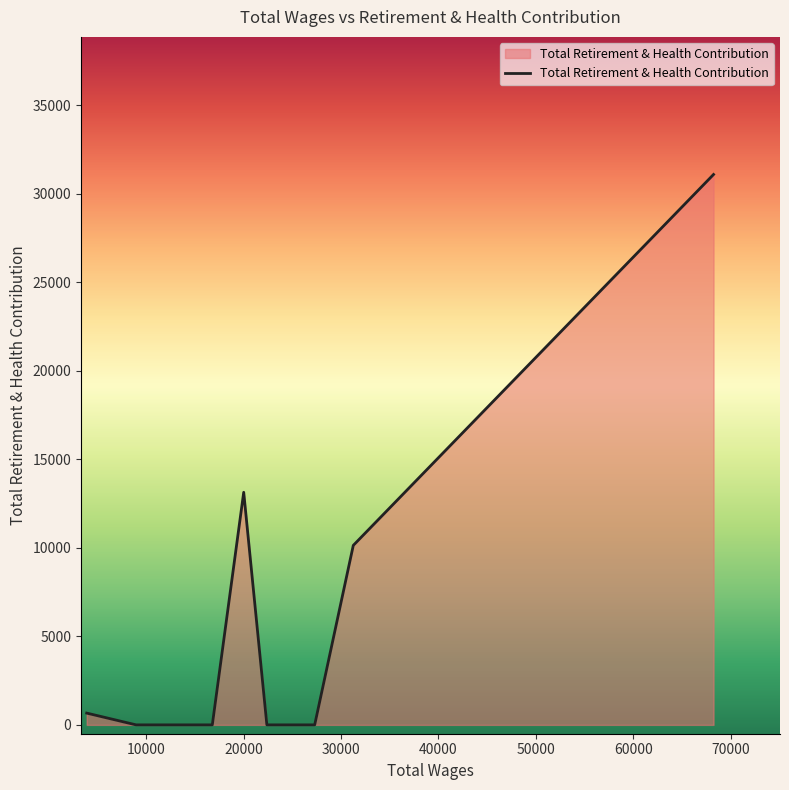

Reading right to left, extract all data points from this chart.

31093	10140	0	0	13139	0	0	0	0	0	0	665